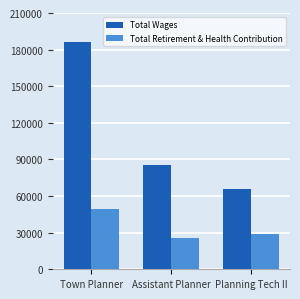

What is the greatest value displayed?

186074